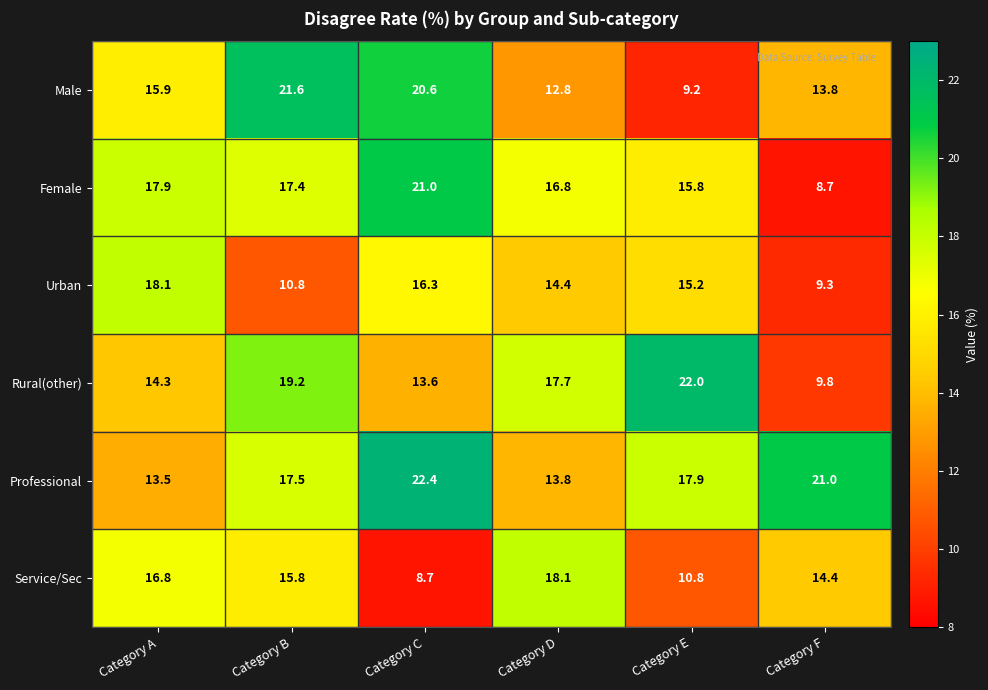

At Category E, list the series in order from smallest to largest.

Male, Service/Sec, Urban, Female, Professional, Rural(other)